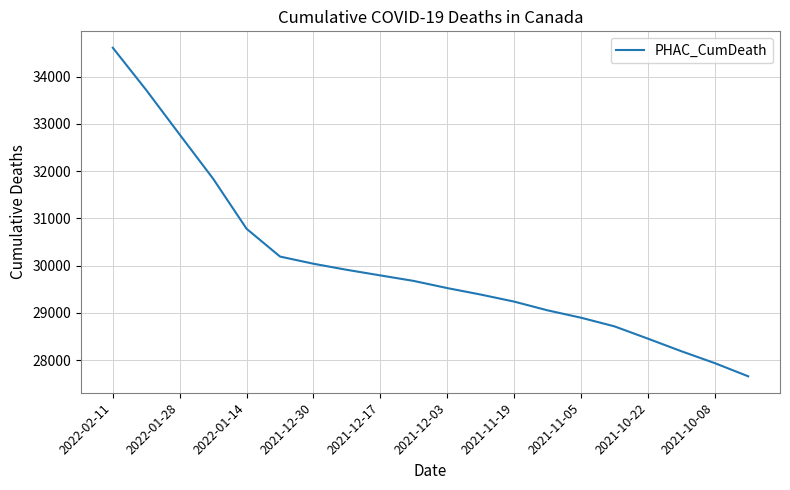

What is the smallest value displayed?

27660